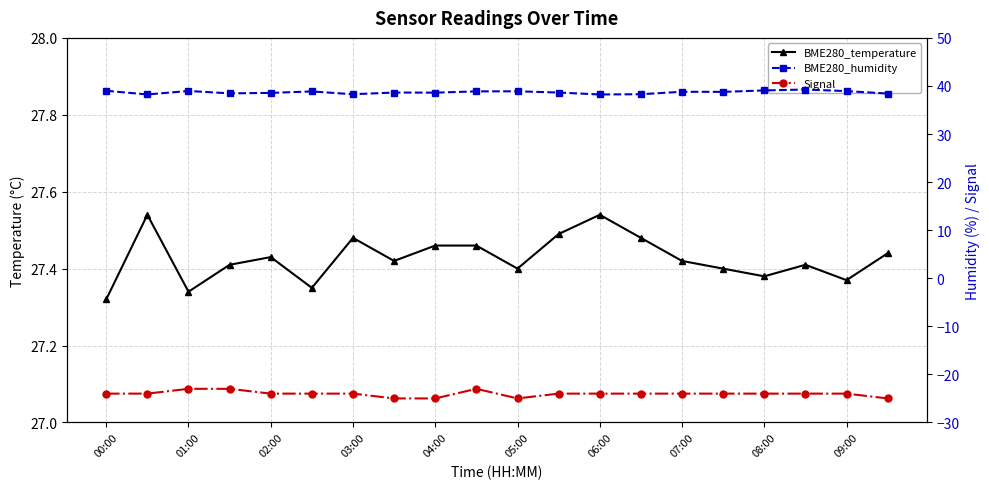

In Signal, how many points are lower than both neighbors (excluding endpoints)?

1